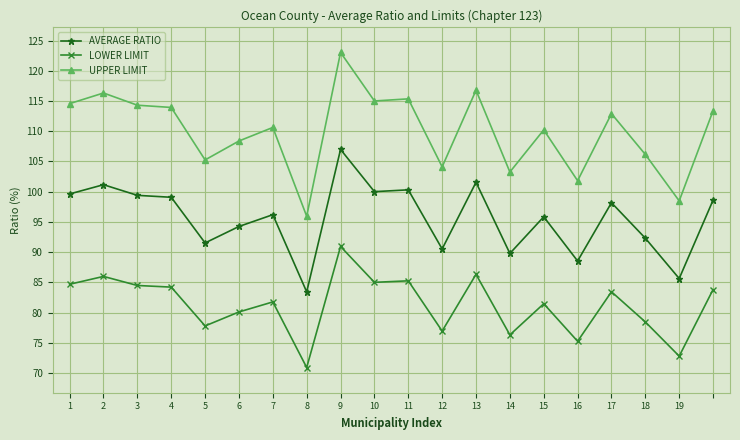

Which series has the largest total across all categories?

UPPER LIMIT